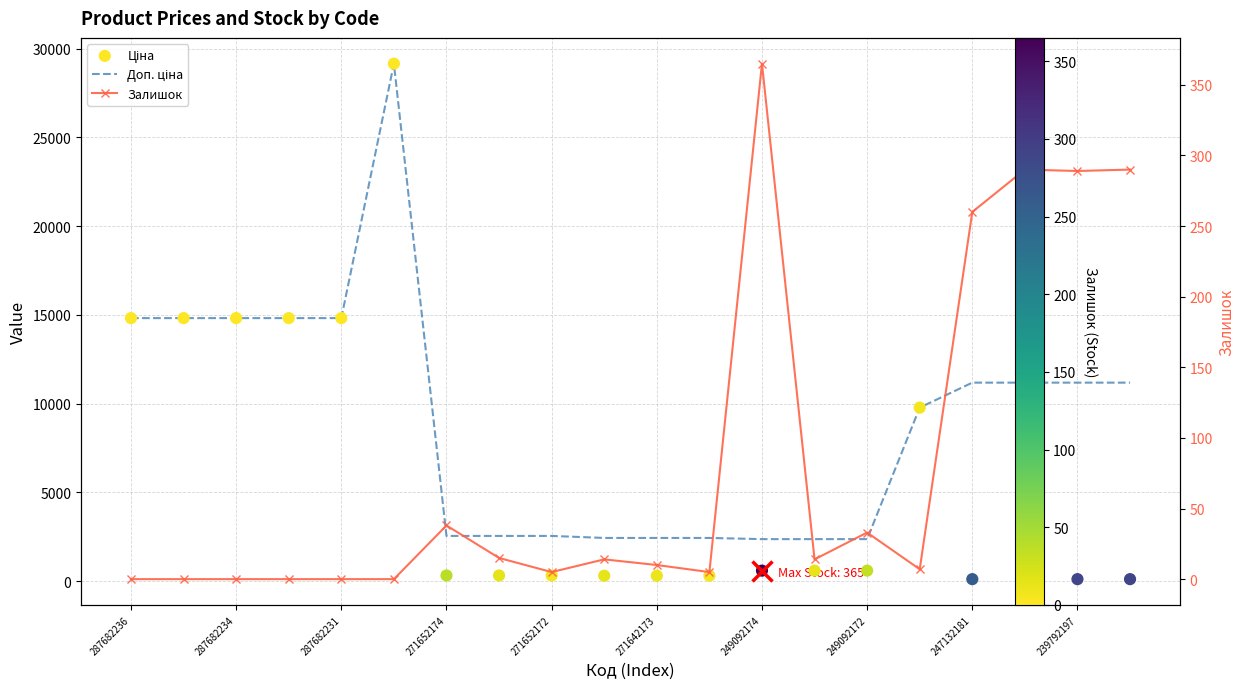

At how many categories does at least one series exceed 19660?

1